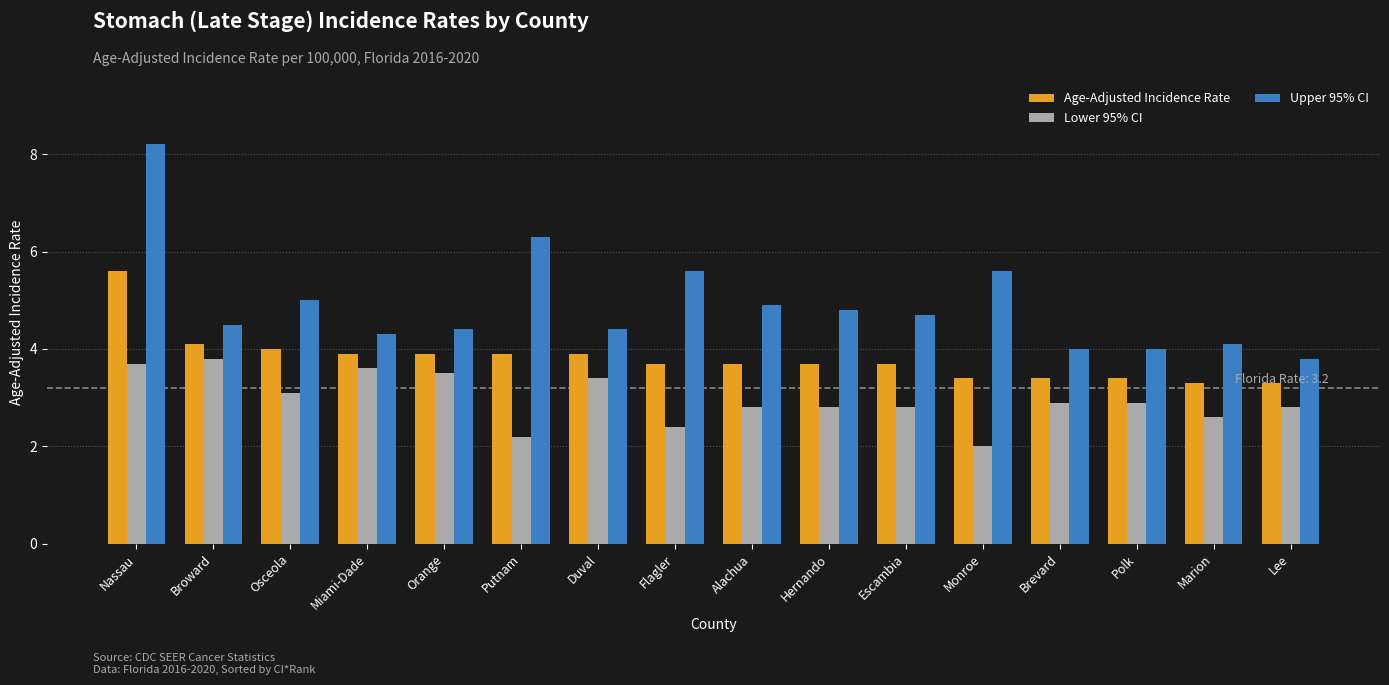

List the series in order of their overall mean, lowest first.

Lower 95% CI, Age-Adjusted Incidence Rate, Upper 95% CI